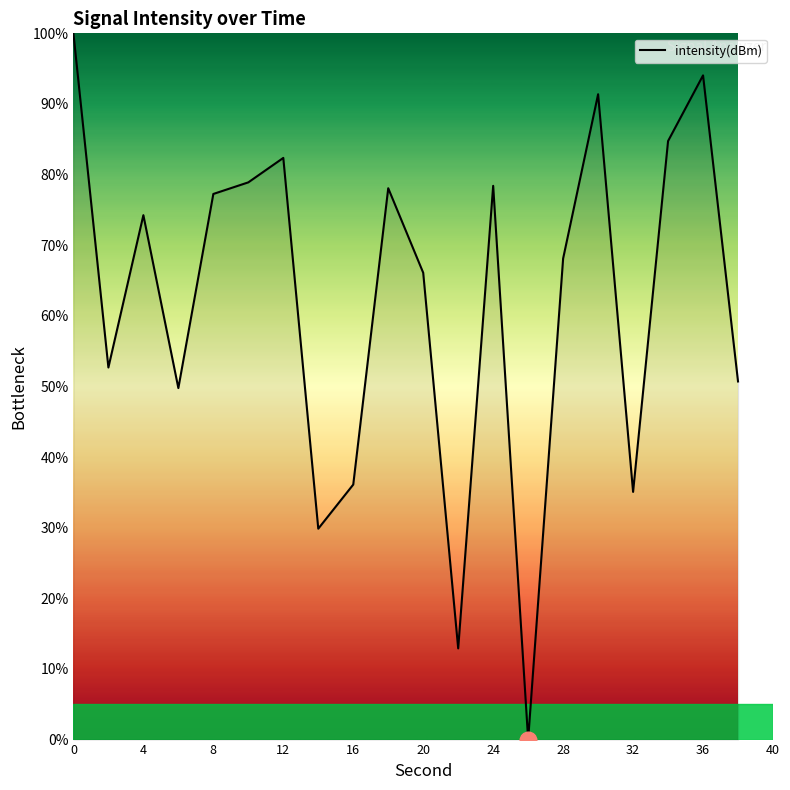

What is the greatest value displayed?

100.0